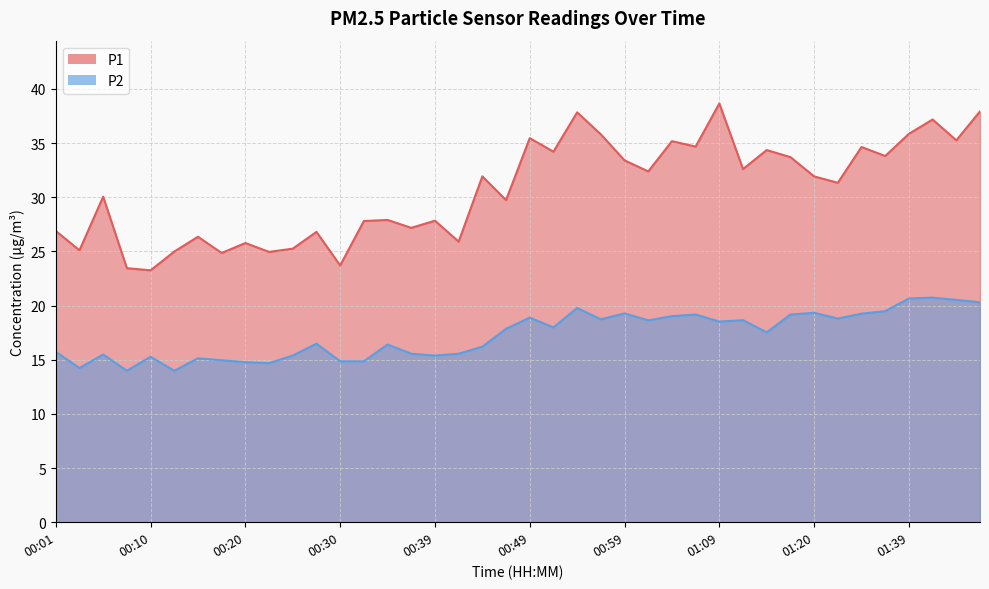

What is the difference between the highest and lowest values at 00:27?

10.3